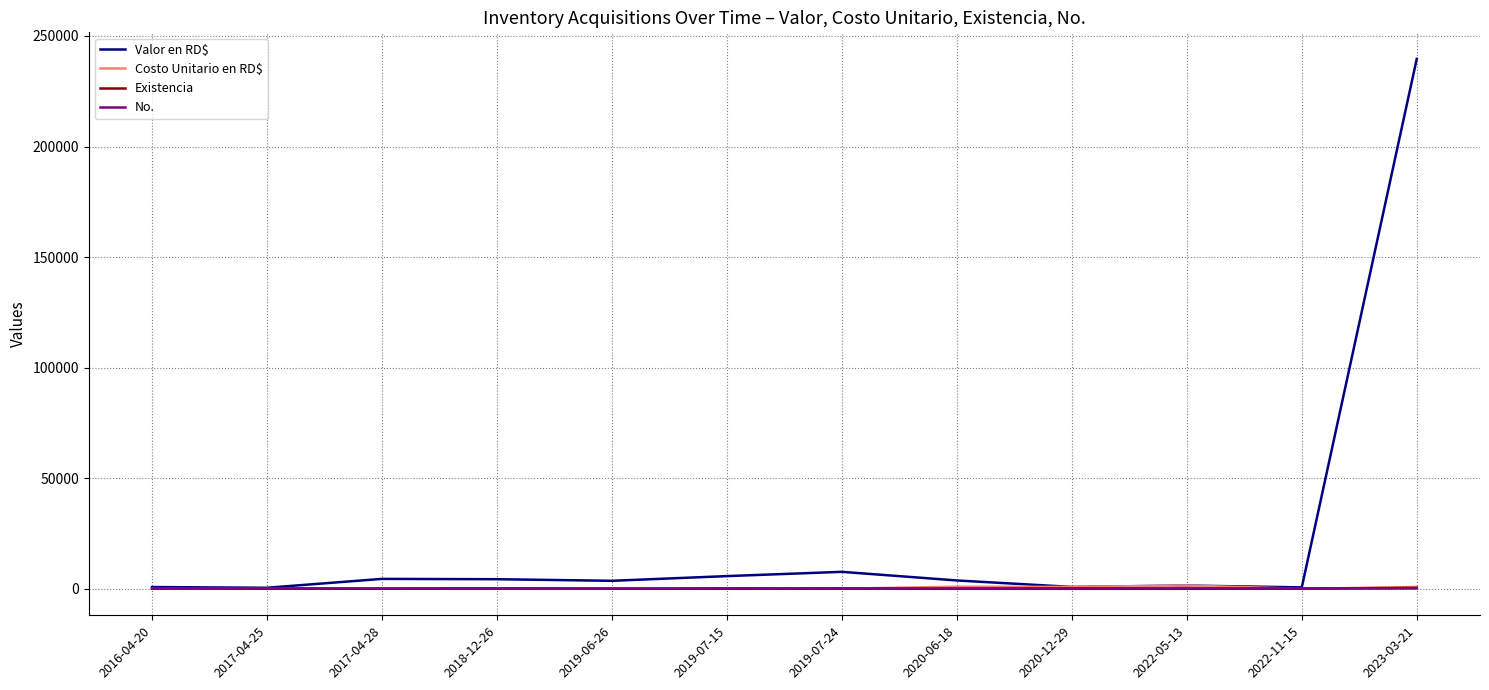

Which category has the highest value in the Valor en RD$ series?

2023-03-21